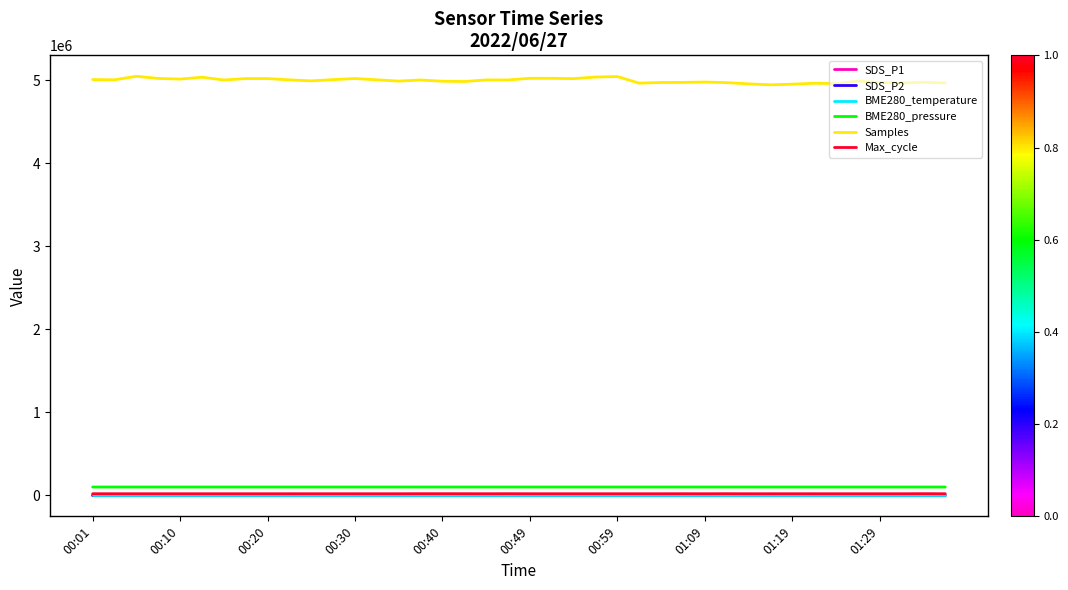

What is the greatest value displayed?

5044894.0